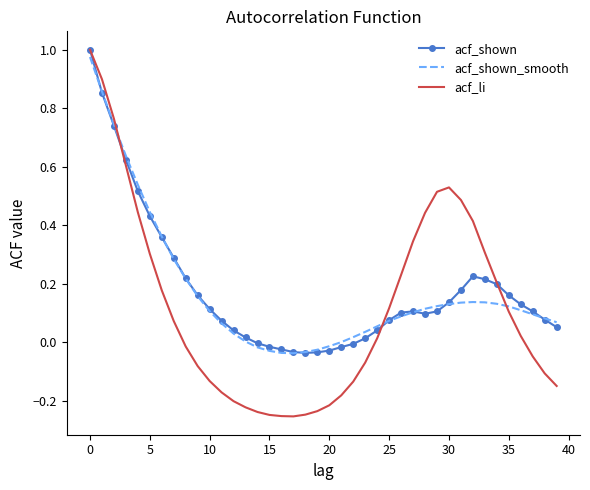

True or false: acf_li and acf_shown cross at least once.

True